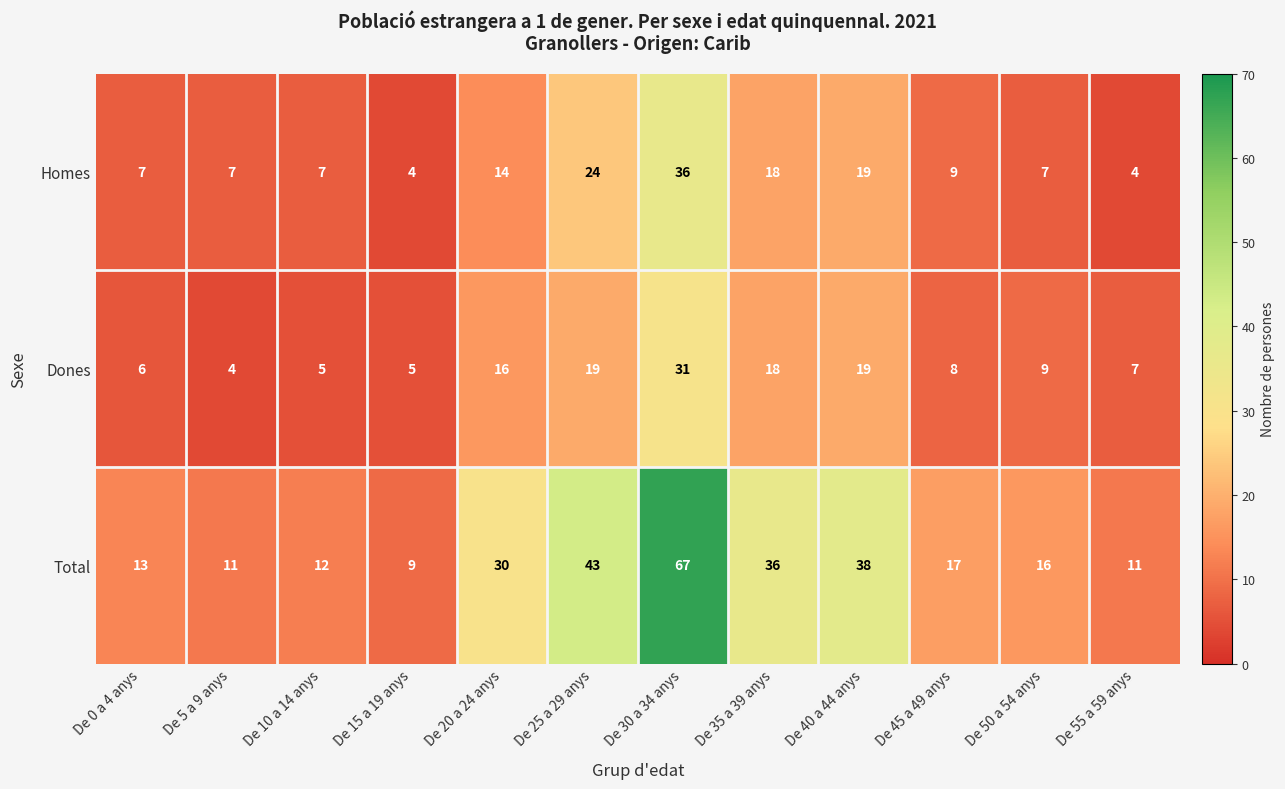

What is the total value across all series at De 55 a 59 anys?

22